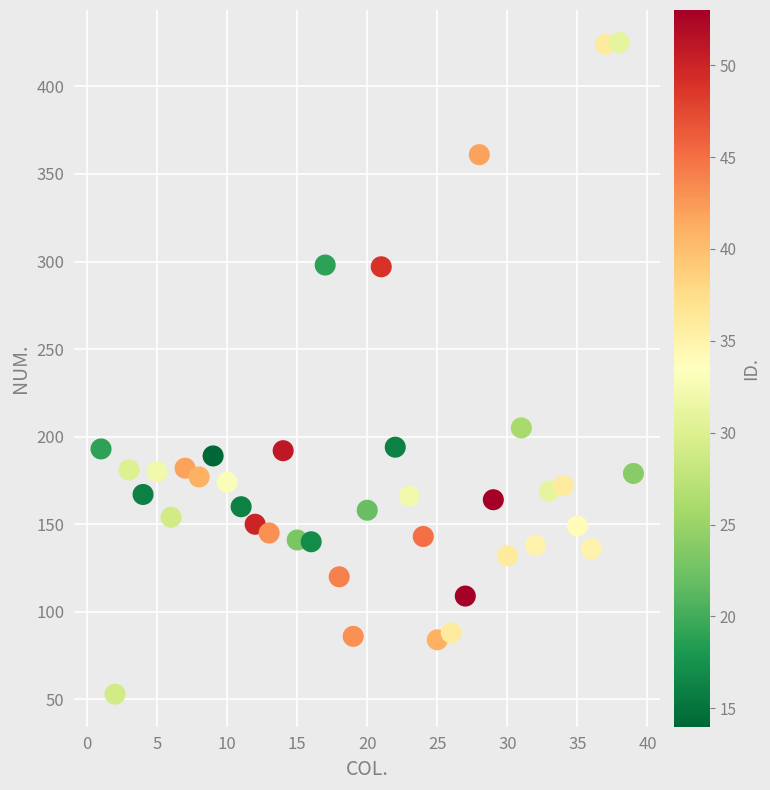

What is the range of Y values (max minus min)?

372